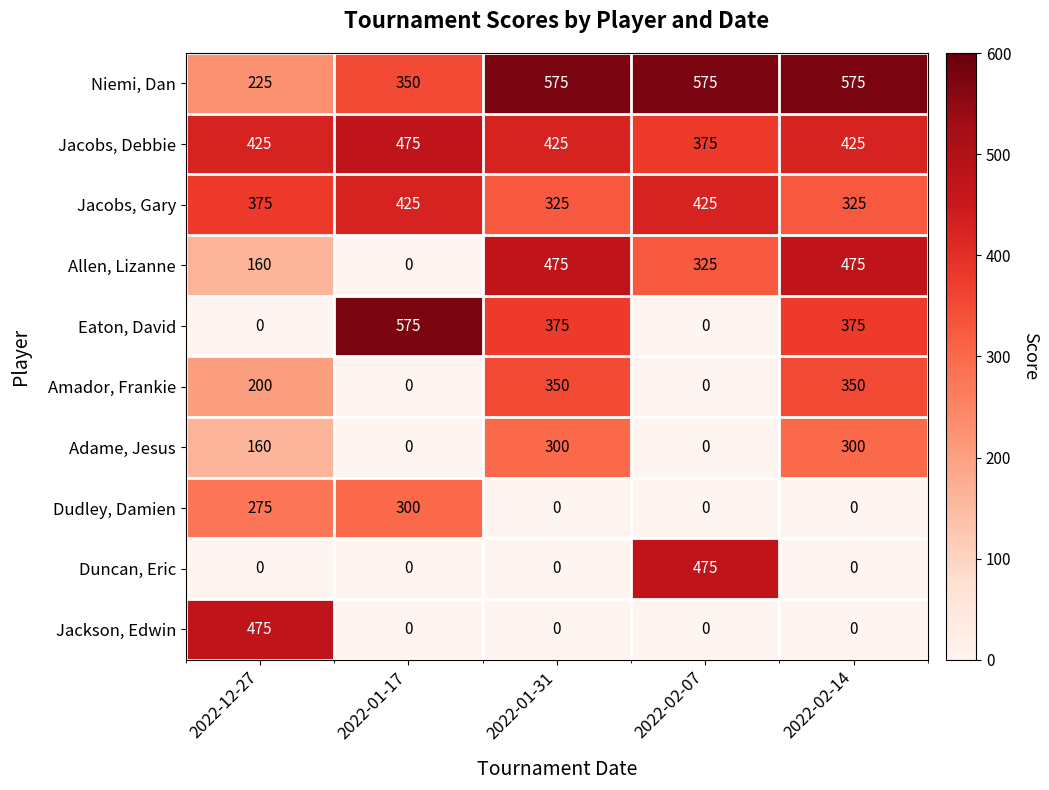

What is the maximum value for Niemi, Dan?

575